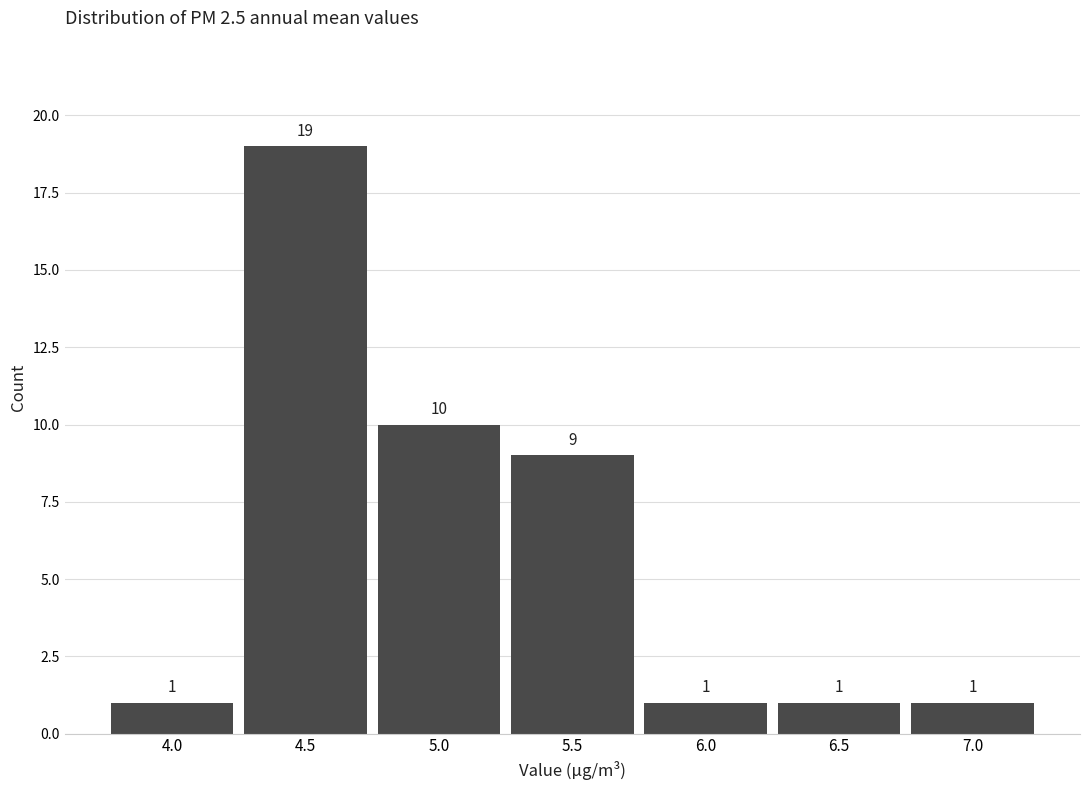

Reading right to left, list all the values displayed in this chart.

7.0=1	6.5=1	6.0=1	5.5=9	5.0=10	4.5=19	4.0=1